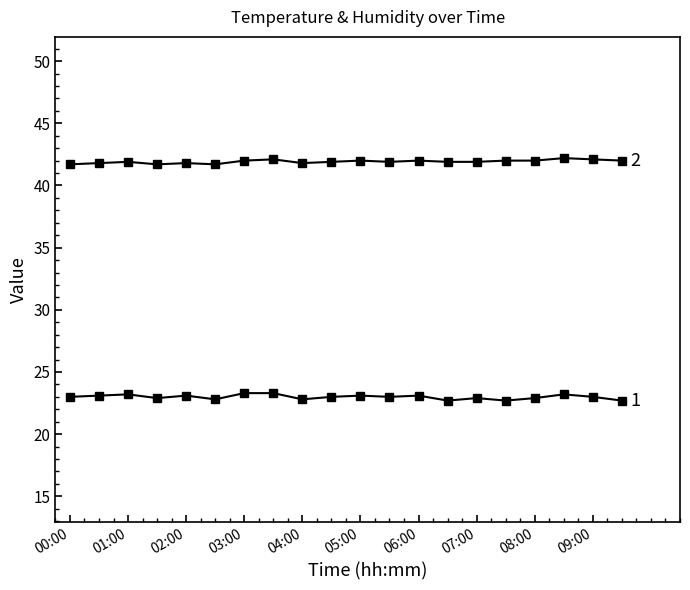

How many lines are shown in the chart?

2